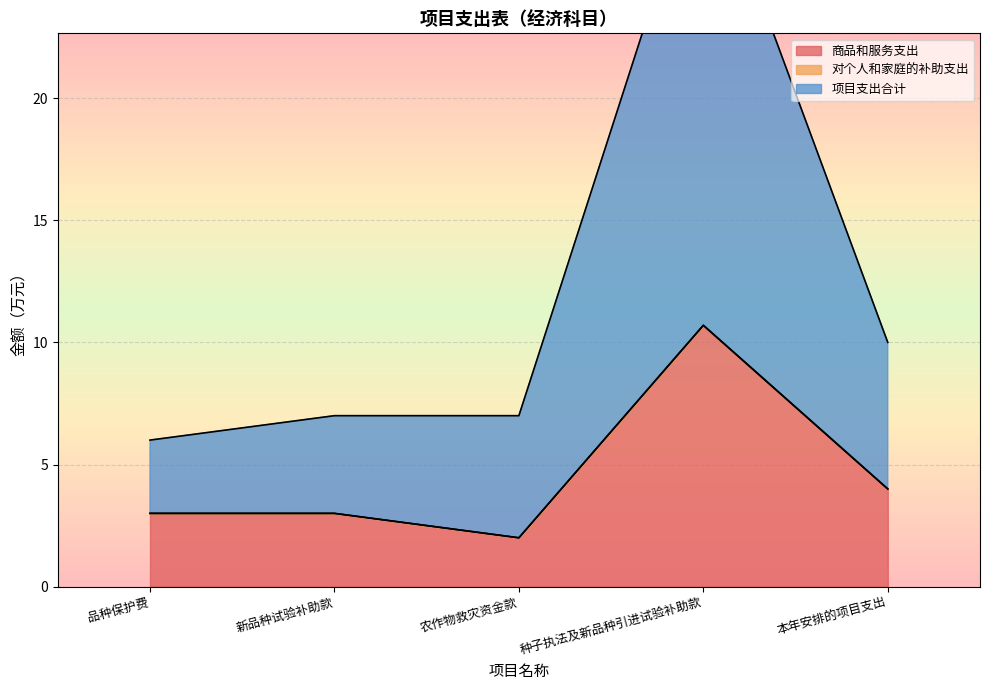

What value does the 项目支出合计 series have at 种子执法及新品种引进试验补助款?

30.4